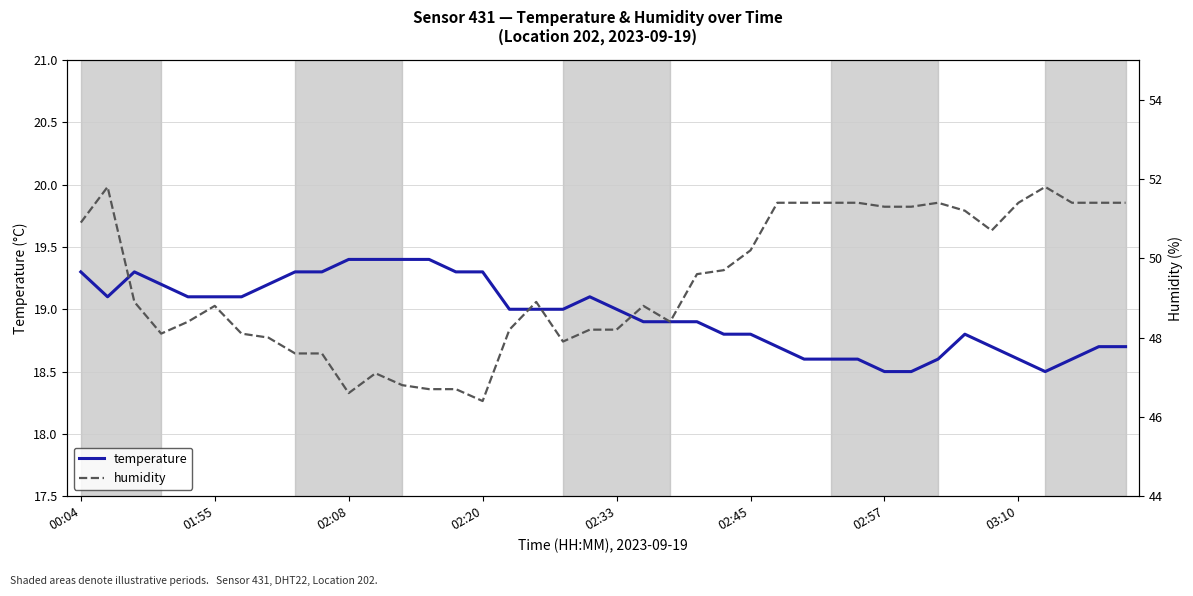

What is the maximum value shown in the chart?

51.8